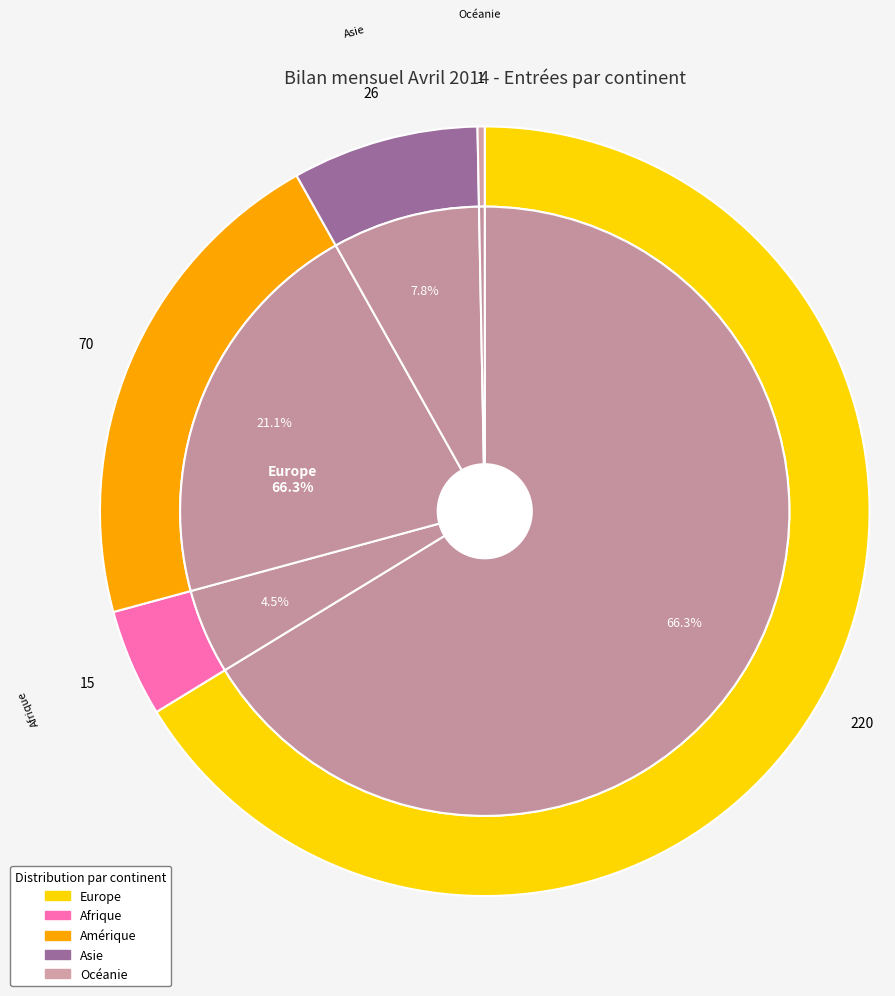

What is the majority slice?

Europe